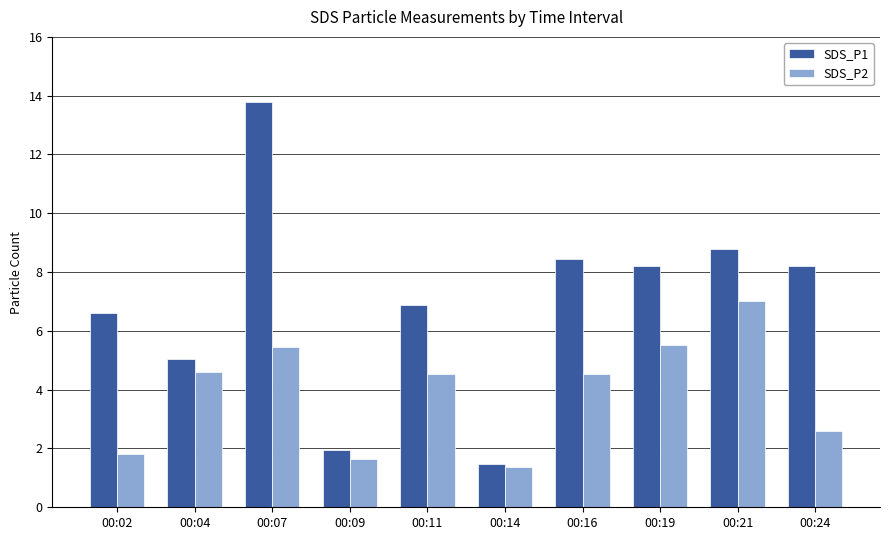

List the series in order of their peak value, lowest first.

SDS_P2, SDS_P1